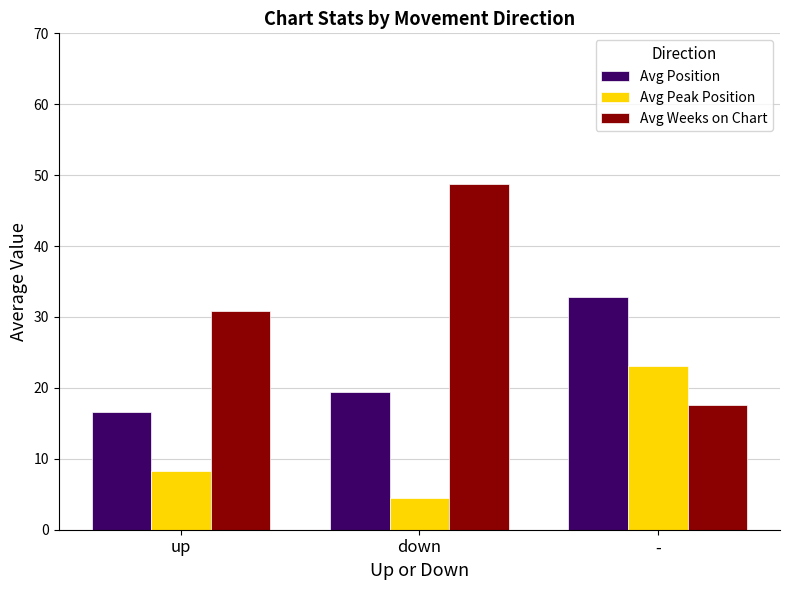

What is the highest value of the Avg Position series?

32.9